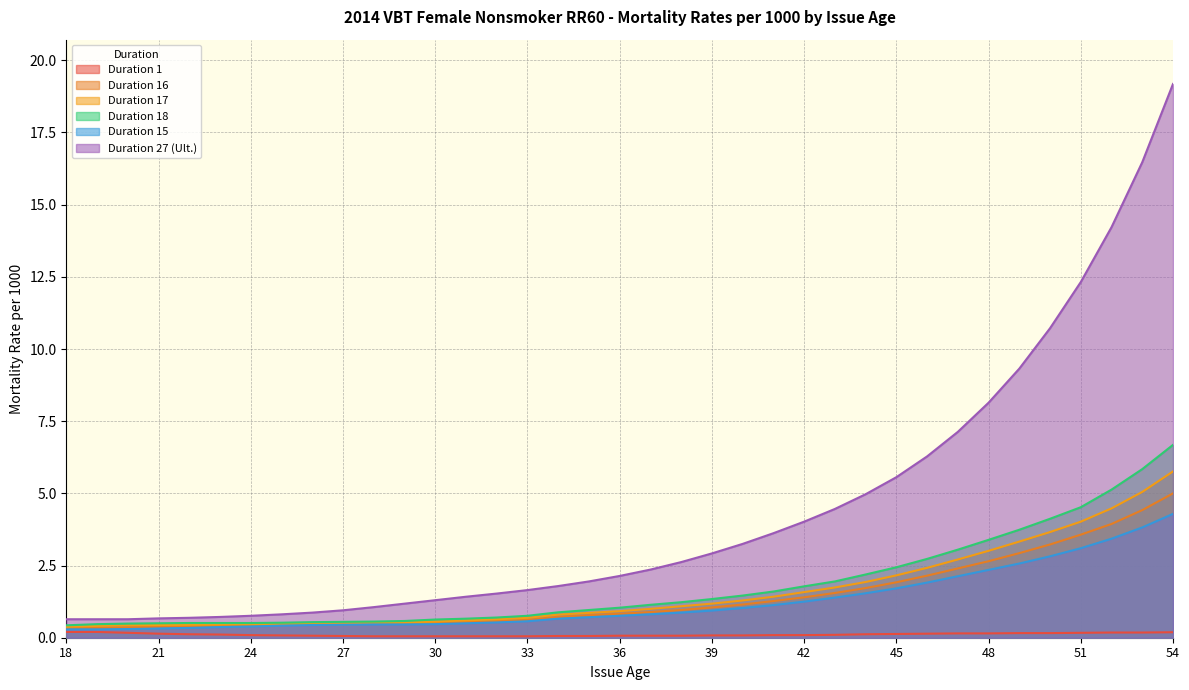

What is the sum of all Duration 1 values?

4.0